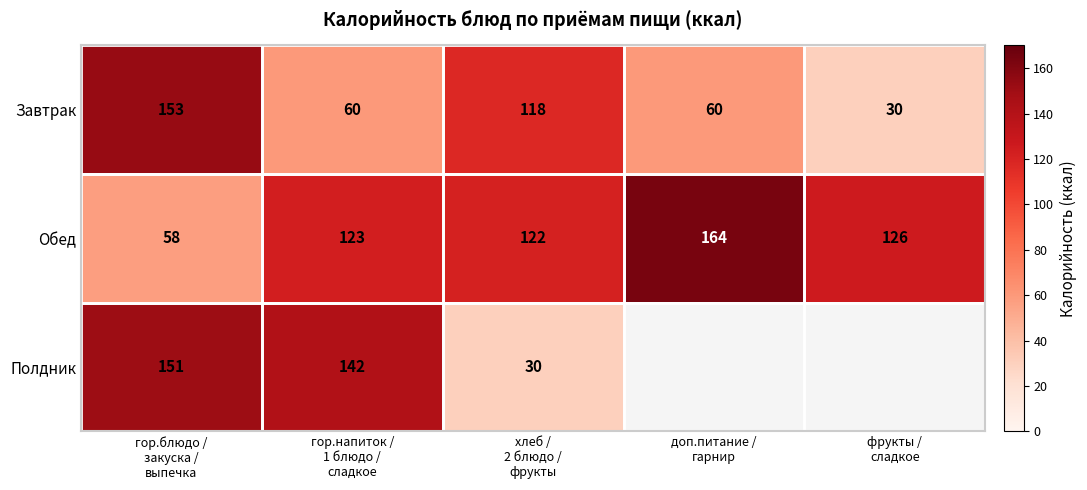

What is the average value of the Обед series?

119